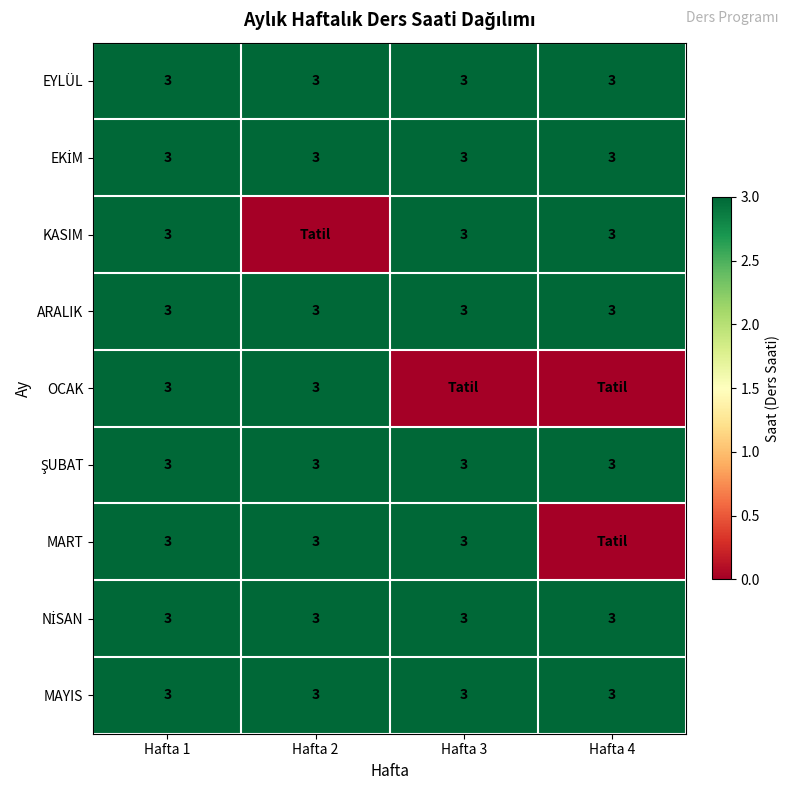

The value of ARALIK at Hafta 2 is 3. True or false?

True